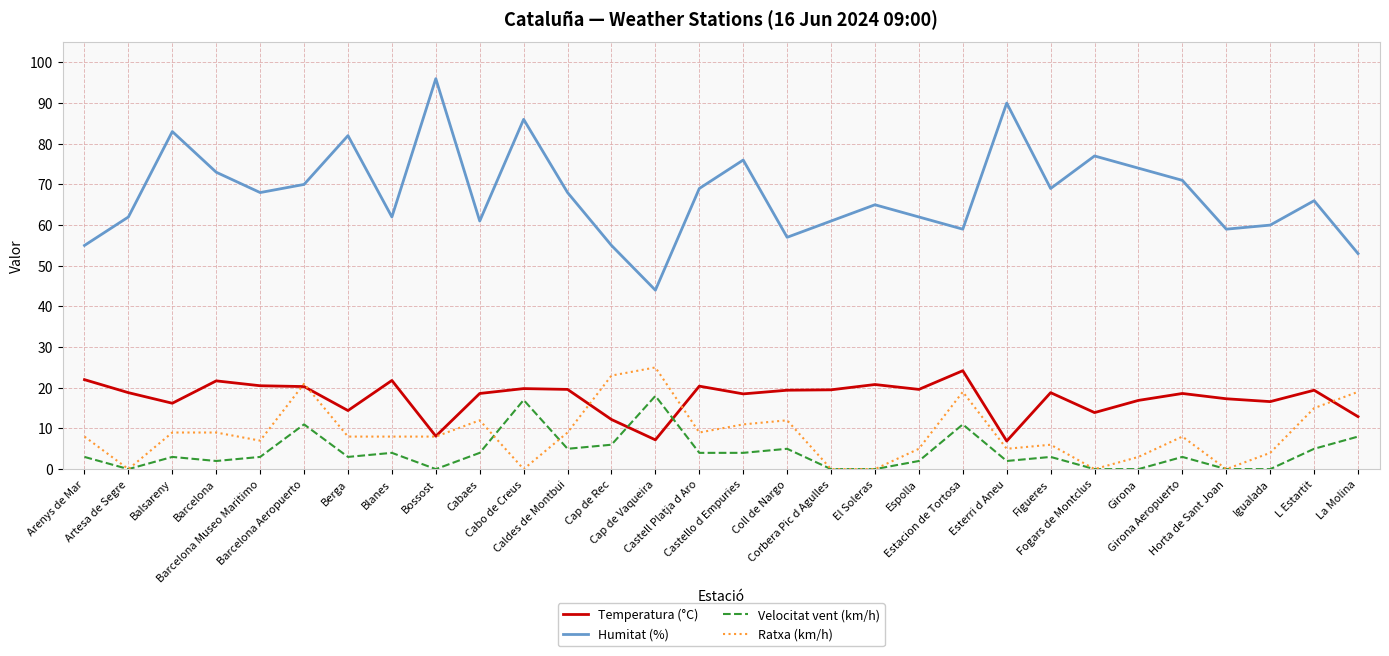

What is the minimum value for Humitat (%)?

44.0